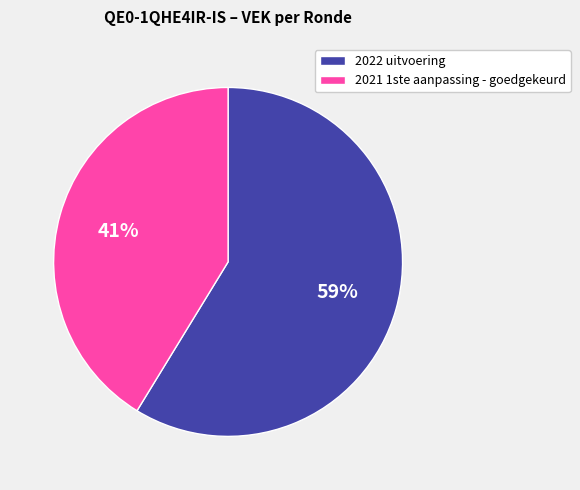

Between 2021 1ste aanpassing - goedgekeurd and 2022 uitvoering, which is larger?

2022 uitvoering